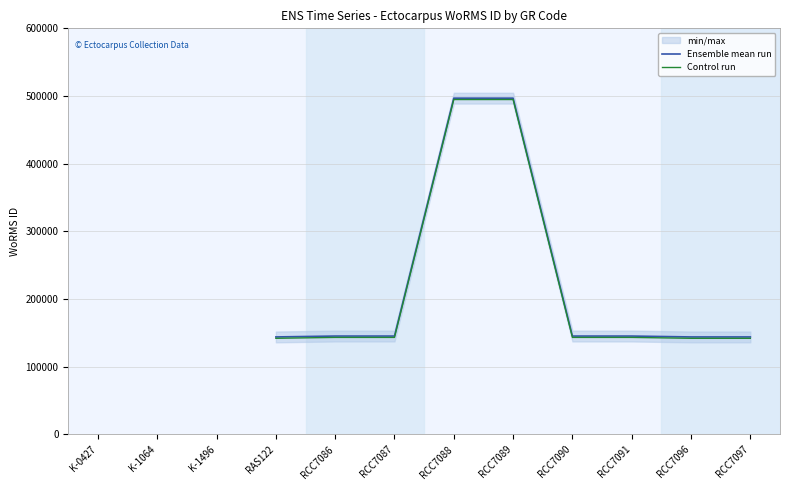

Is the value of Control run at K-0427 greater than the value of Ensemble mean run at K-0427?

No